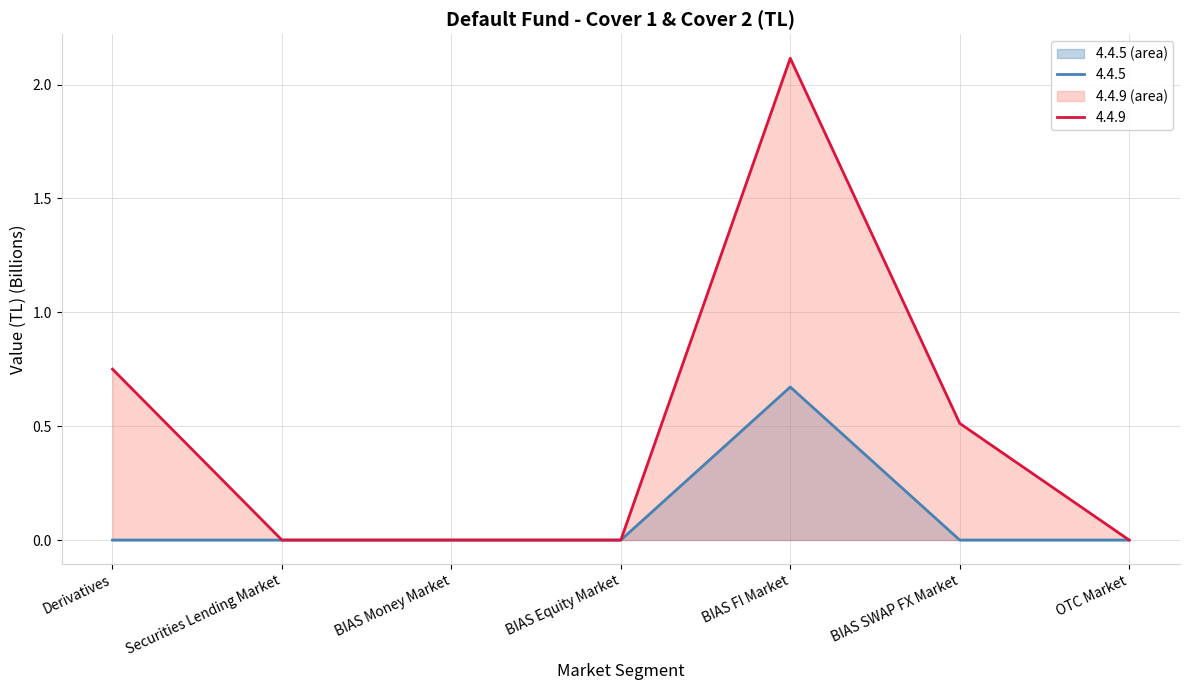

Reading right to left, extract all data points from this chart.

4.4.5: OTC Market=0.0	BIAS SWAP FX Market=0.0	BIAS FI Market=0.7	BIAS Equity Market=0.0	BIAS Money Market=0.0	Securities Lending Market=0.0	Derivatives=0.0
4.4.9: OTC Market=0.0	BIAS SWAP FX Market=0.5	BIAS FI Market=2.1	BIAS Equity Market=0.0	BIAS Money Market=0.0	Securities Lending Market=0.0	Derivatives=0.8